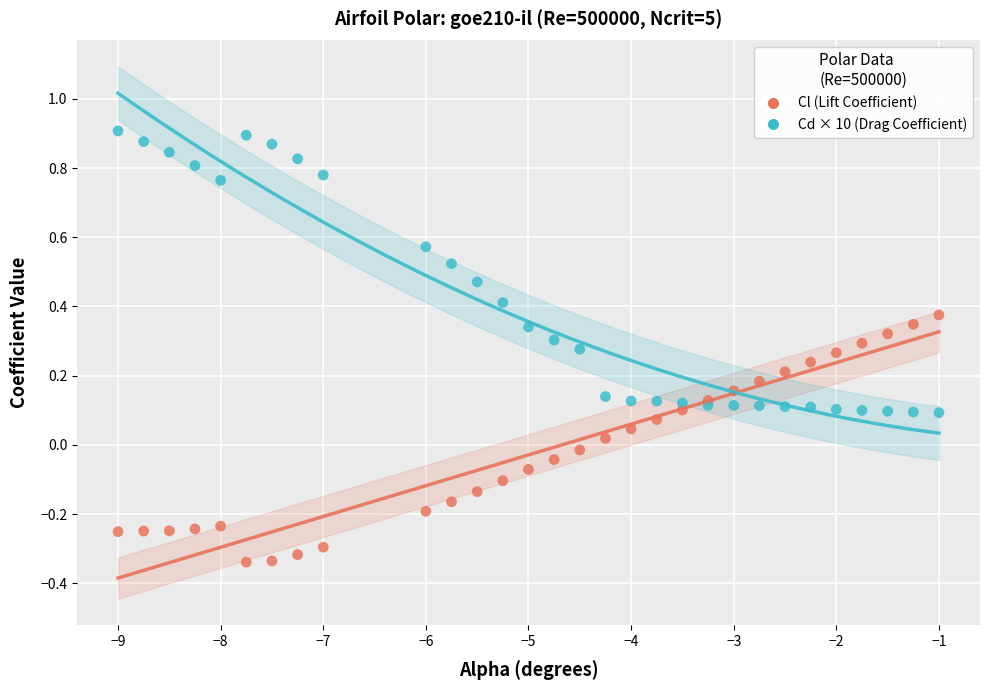

What is the X range (max minus min) for the scatter plot?

8.0